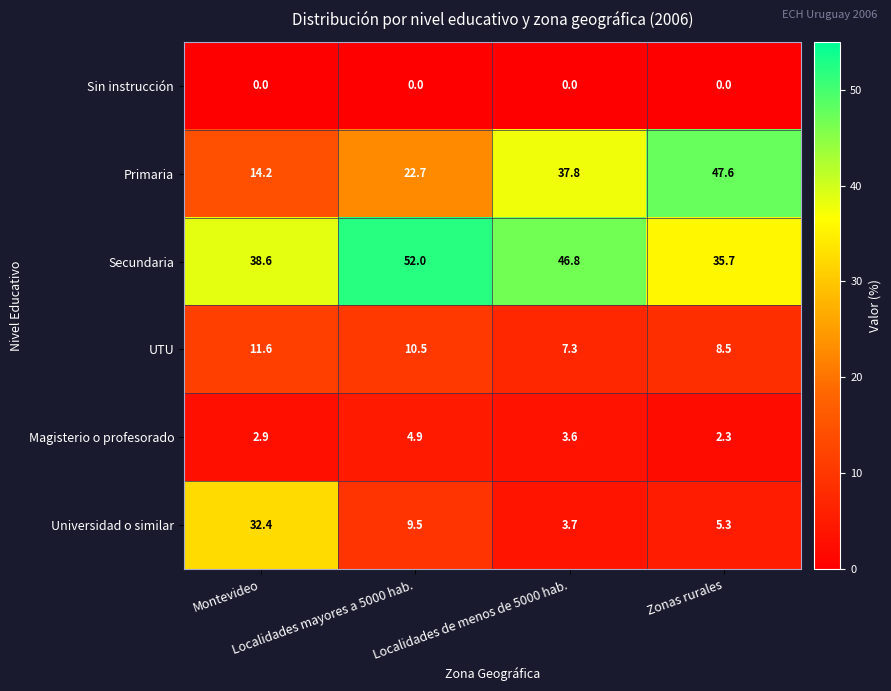

At which category is the sum across all series the highest?

Montevideo